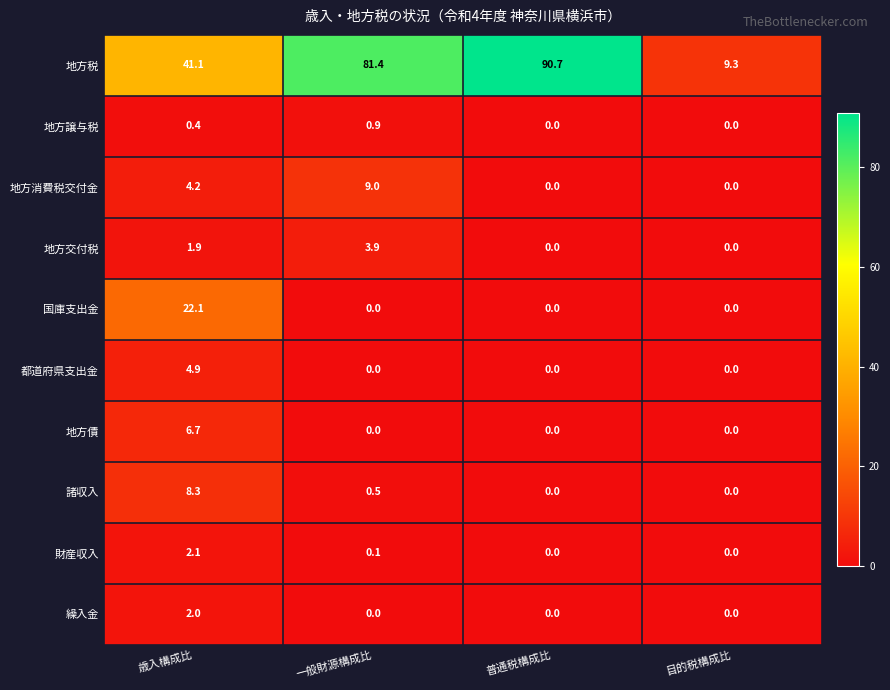

True or false: 国庫支出金 has a value of 39.3 at 歳入構成比.

False